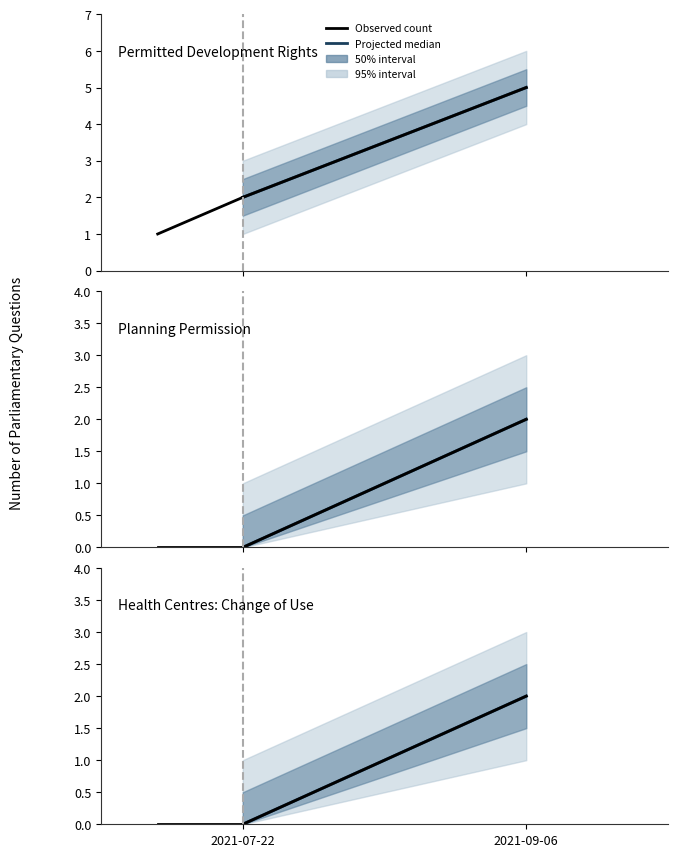

Does the chart display data point markers on the line(s)?

No